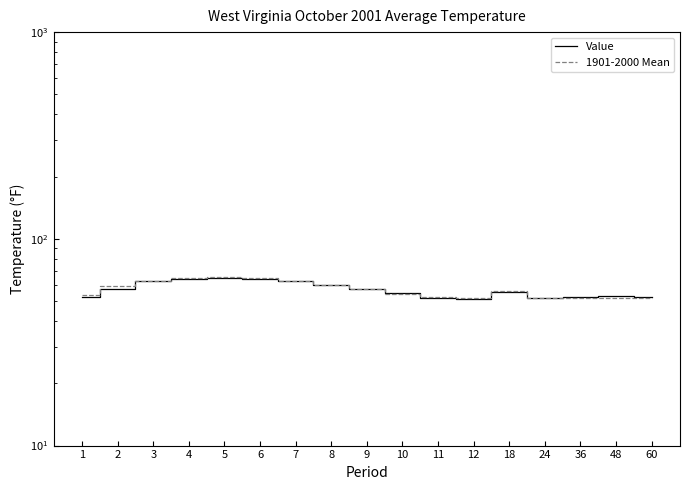

Reading left to right, what are all the values shown in this chart?

Value: 52.3	57.3	62.3	64.1	64.8	64.2	62.8	59.6	57.2	54.5	51.8	50.9	55.6	52.0	52.3	52.7	52.3
1901-2000 Mean: 53.3	58.9	62.7	65.0	65.6	64.8	62.8	60.1	57.0	54.4	52.4	51.6	56.0	51.6	51.6	51.6	51.6